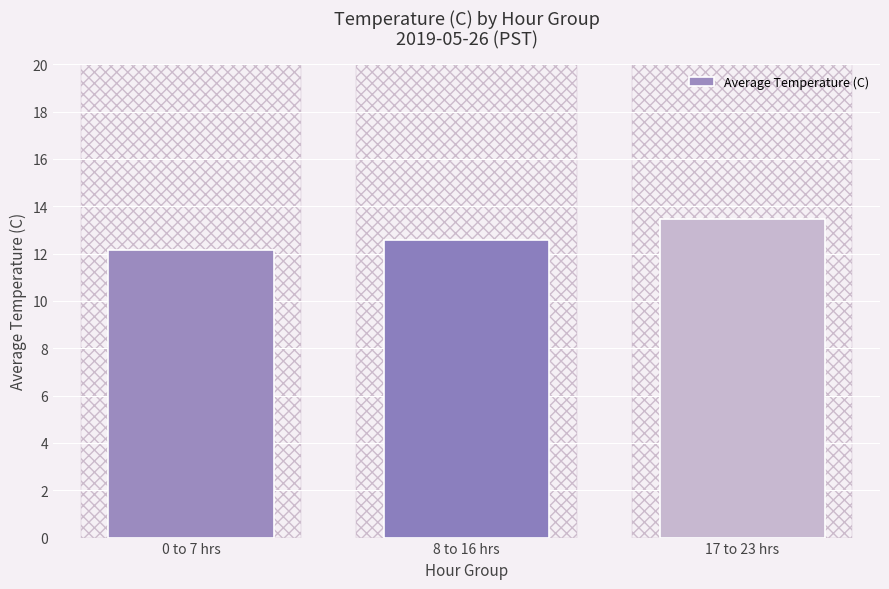

Reading left to right, what are all the values shown in this chart?

12.1	12.6	13.5